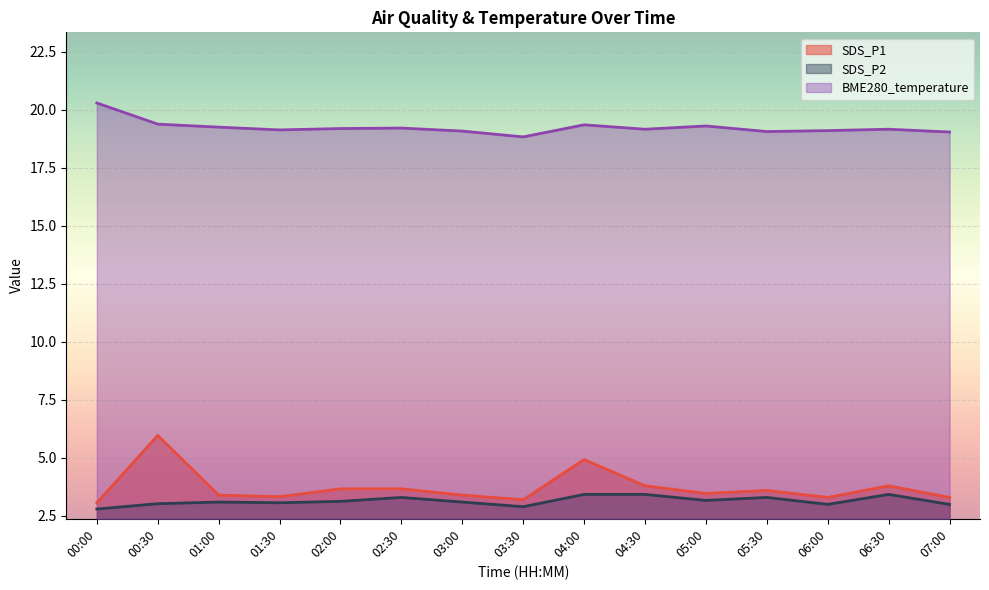

True or false: BME280_temperature has more than 2 interior local peaks.

True